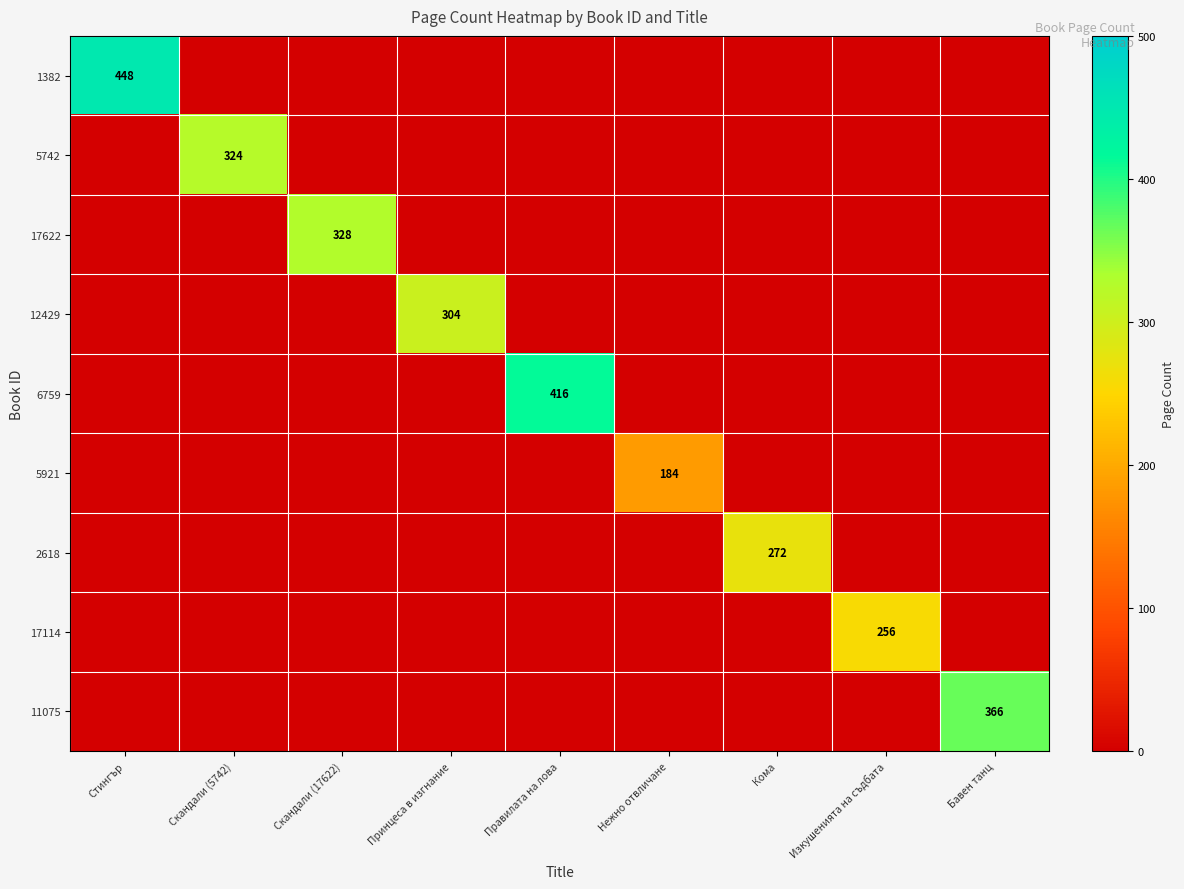

The 11075 series shows 575 at Бавен танц. True or false?

False